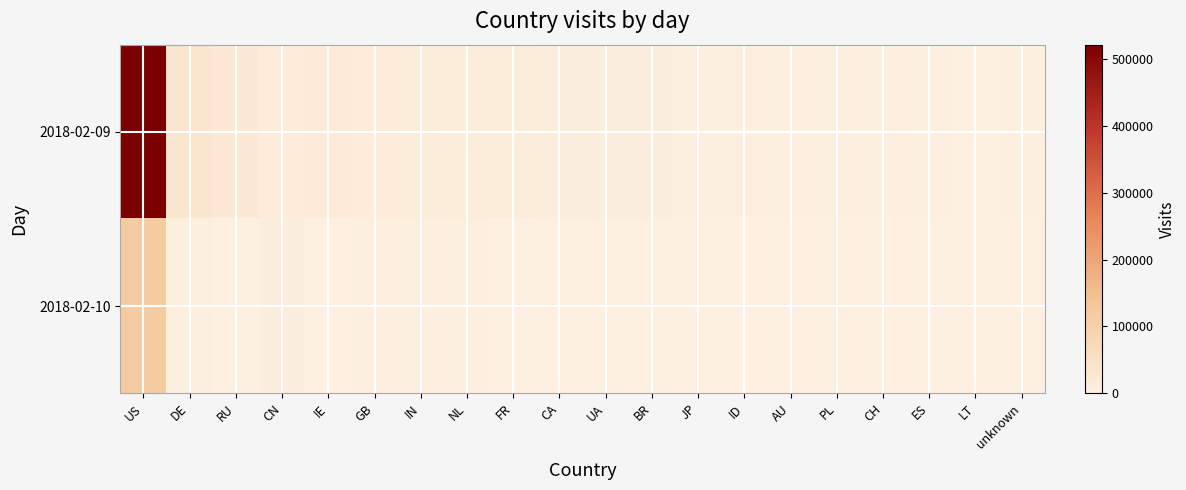

List the series in order of their peak value, lowest first.

2018-02-10, 2018-02-09